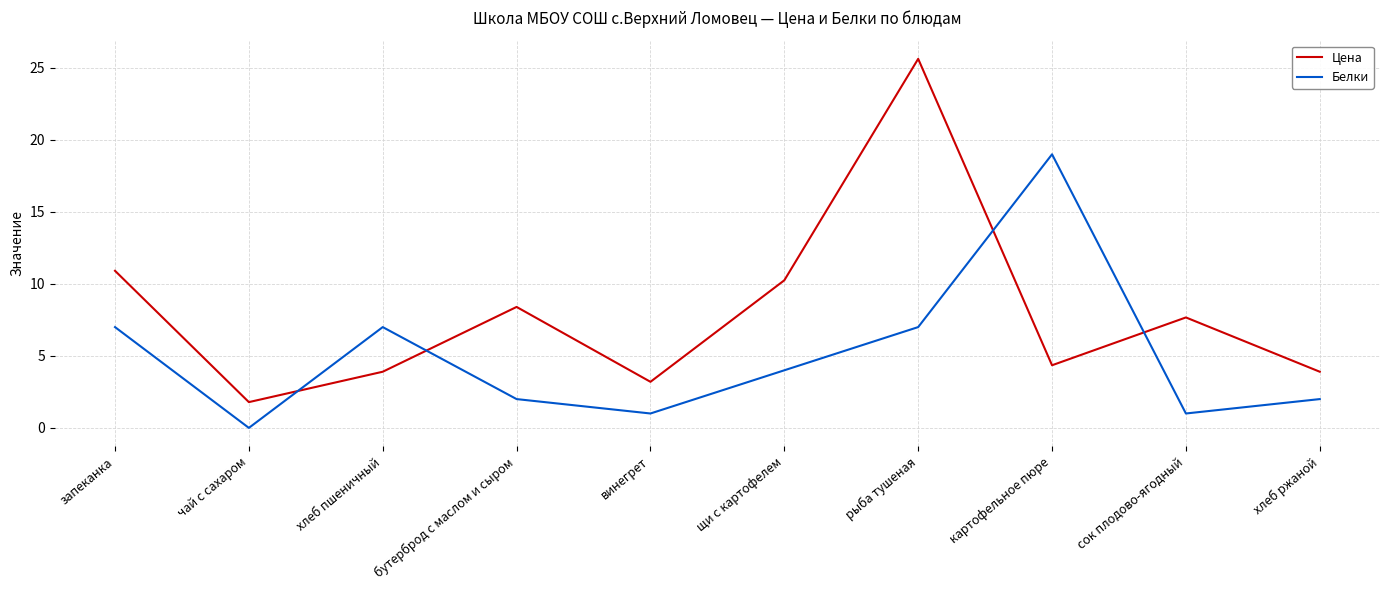

What is the difference between the maximum and minimum values in the Белки series?

19.0